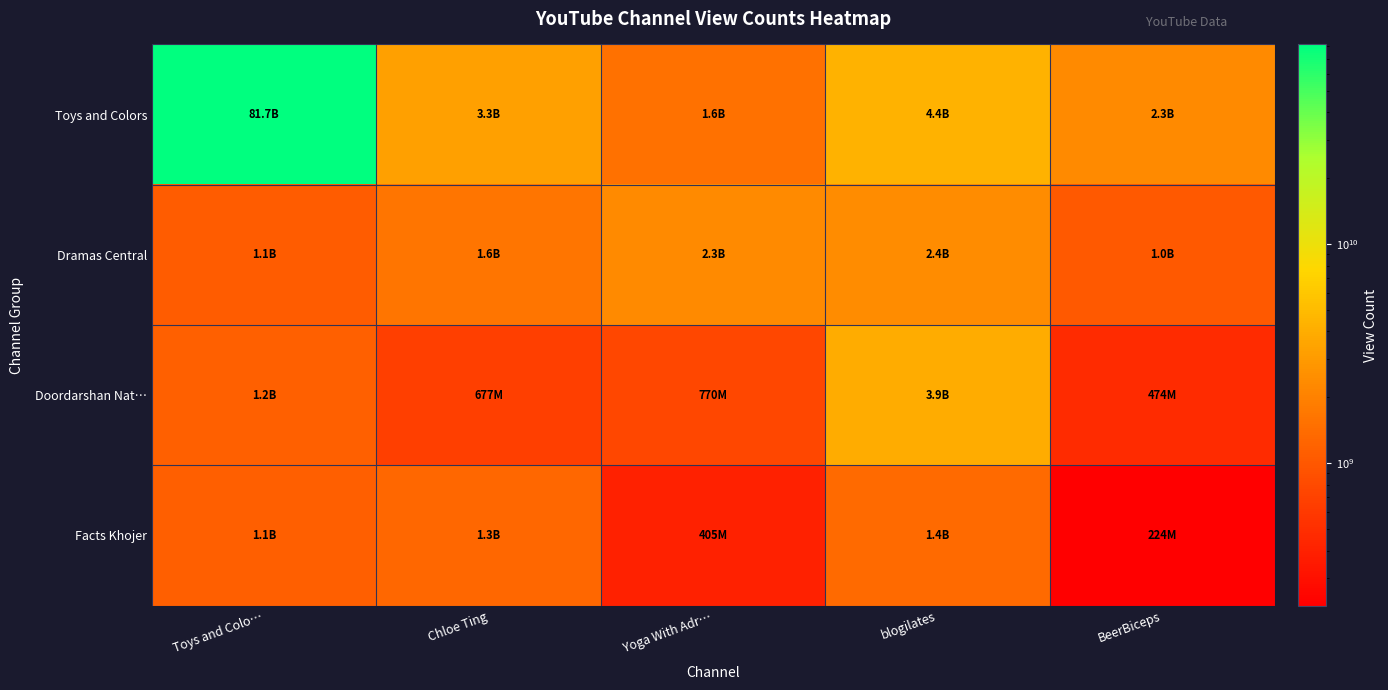

Reading right to left, what are all the values shown in this chart?

Toys and Colors: BeerBiceps=2301397566	blogilates=4367883407	Yoga With Adr…=1551033510	Chloe Ting=3308920487	Toys and Colo…=81695918907
Dramas Central: BeerBiceps=1027867117	blogilates=2399285382	Yoga With Adr…=2314658440	Chloe Ting=1632262434	Toys and Colo…=1087224029
Doordarshan Nat…: BeerBiceps=474474860	blogilates=3930402560	Yoga With Adr…=770012059	Chloe Ting=677073091	Toys and Colo…=1152693304
Facts Khojer: BeerBiceps=224350220	blogilates=1363643693	Yoga With Adr…=404661027	Chloe Ting=1298290620	Toys and Colo…=1131069685